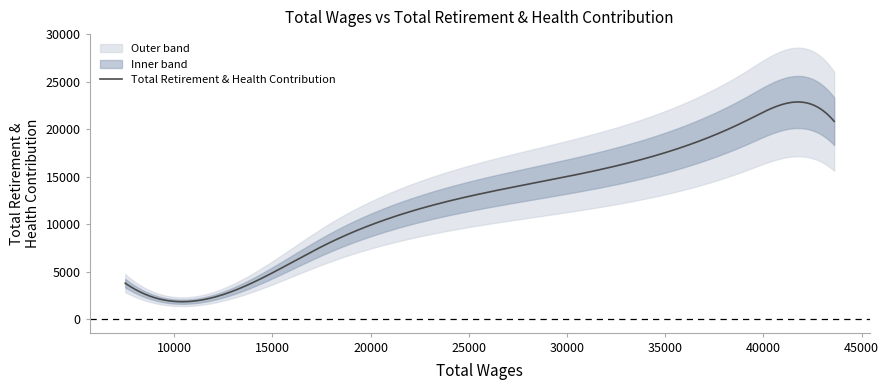

How many interior local valleys (lower than both neighbors) does the data have?

1